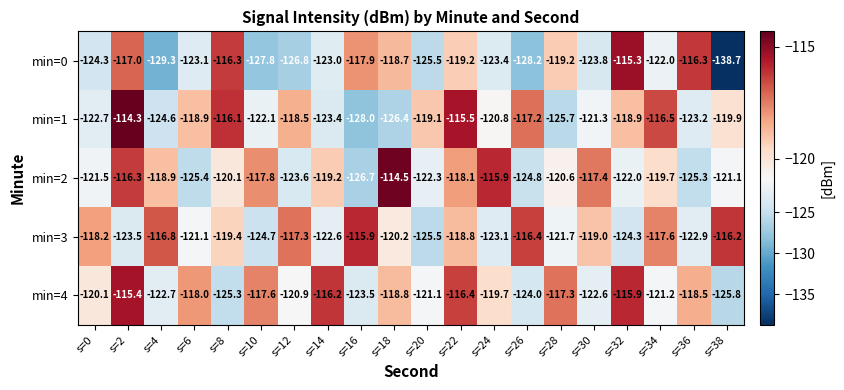

Which category has the highest value across all series?

s=2